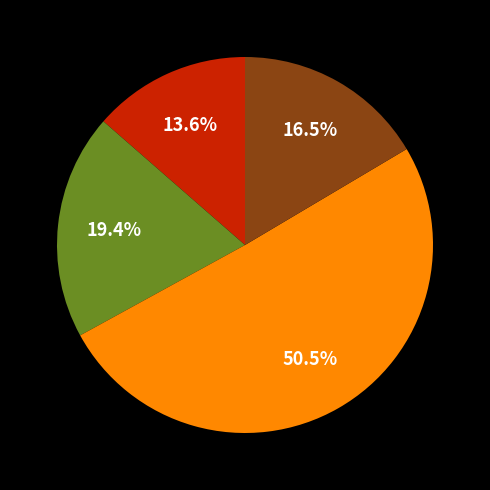

Is there a majority slice in this chart?

Yes